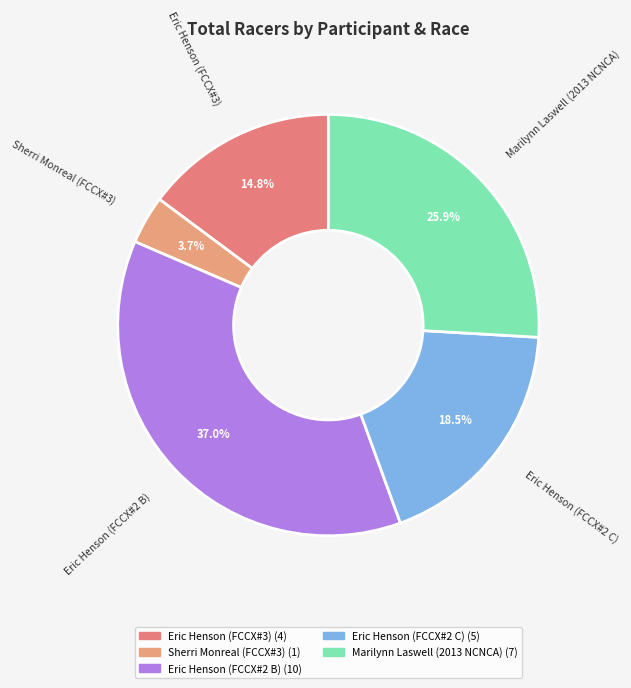

Count the number of slices in the pie.

5